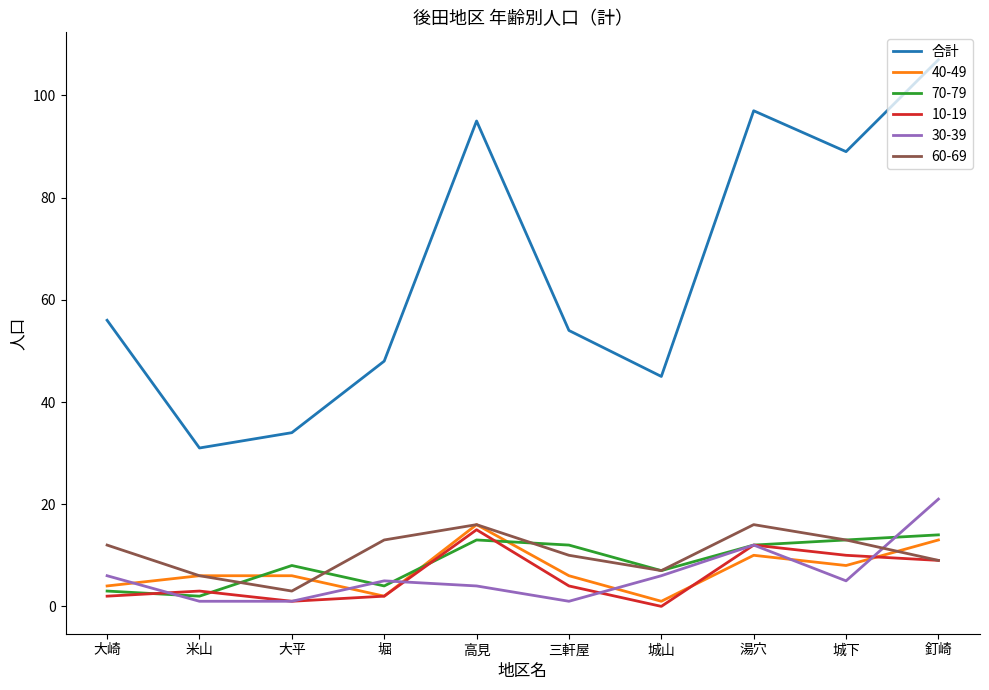

What position from the left is 高見?

5